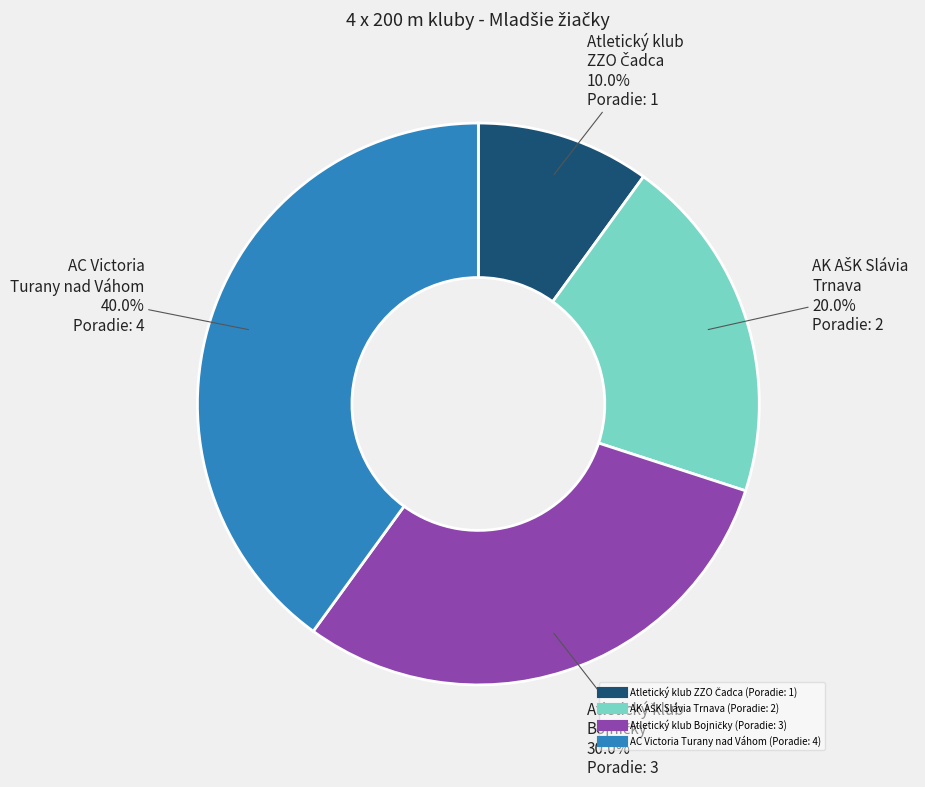

Does any single category account for the majority?

No